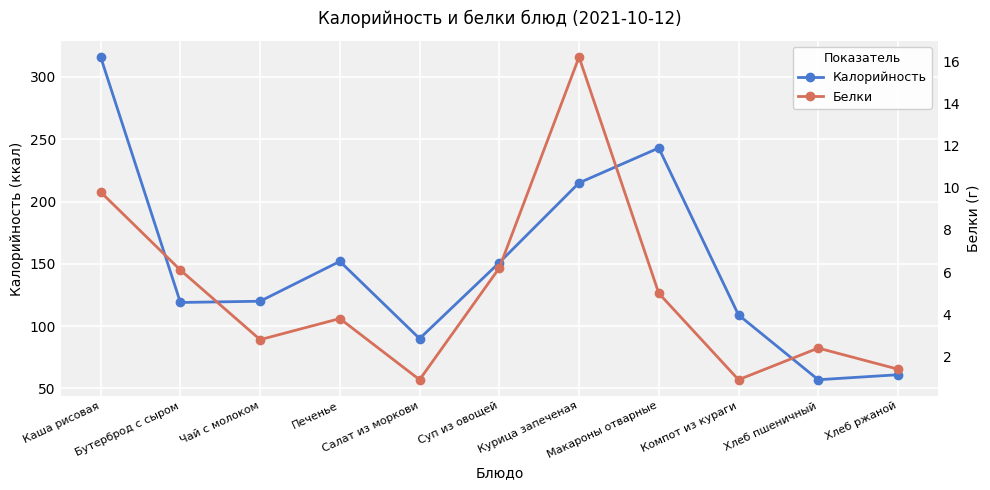

Is this an area chart (filled region under the line)?

No